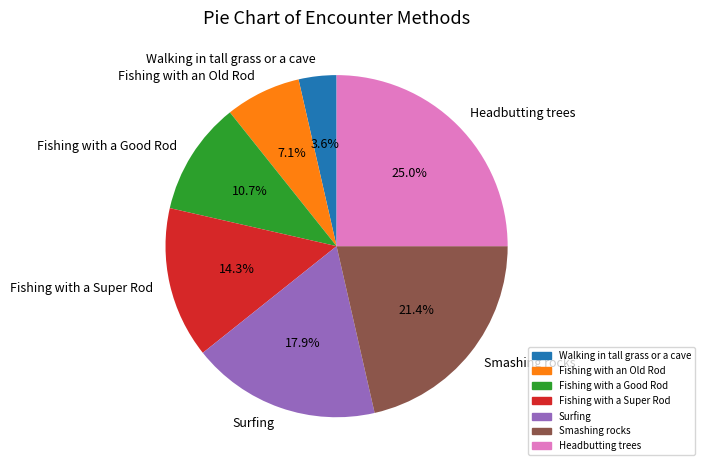

Is there any slice that represents more than half of the pie?

No